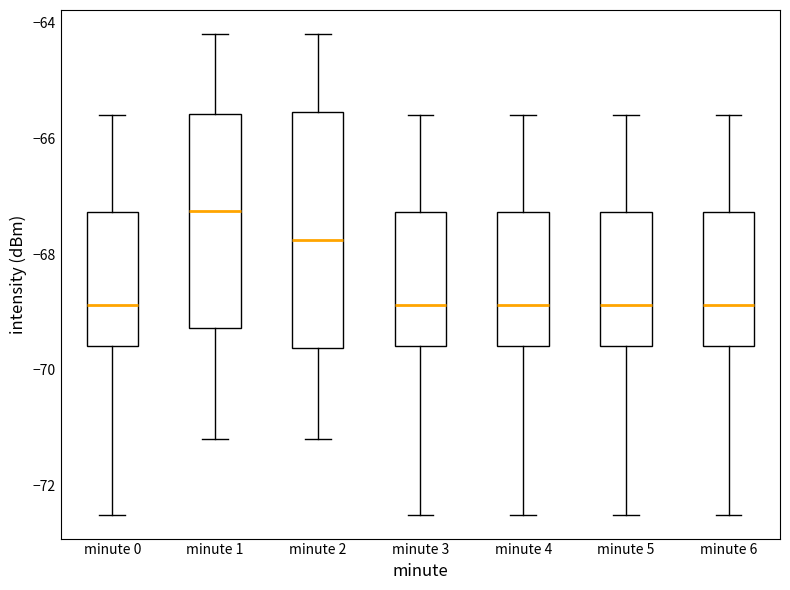

Reading left to right, read every box against the y-axis: the position of its median line, the range the box covers, and the ends of its whiskers. The values are not printed on the chart, so give them approximately, as read against the axis.

minute 0: median -68.8, box -69.6 to -67.2, whiskers -72.4 to -65.6
minute 1: median -67.2, box -69.2 to -65.6, whiskers -71.2 to -64.2
minute 2: median -67.8, box -69.6 to -65.6, whiskers -71.2 to -64.2
minute 3: median -68.8, box -69.6 to -67.2, whiskers -72.4 to -65.6
minute 4: median -68.8, box -69.6 to -67.2, whiskers -72.4 to -65.6
minute 5: median -68.8, box -69.6 to -67.2, whiskers -72.4 to -65.6
minute 6: median -68.8, box -69.6 to -67.2, whiskers -72.4 to -65.6